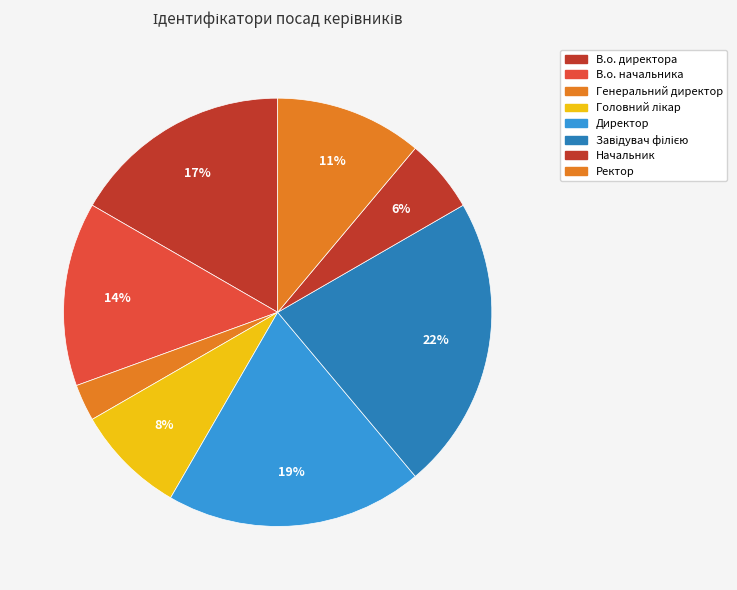

Which category has the biggest portion of the pie?

Завідувач філією